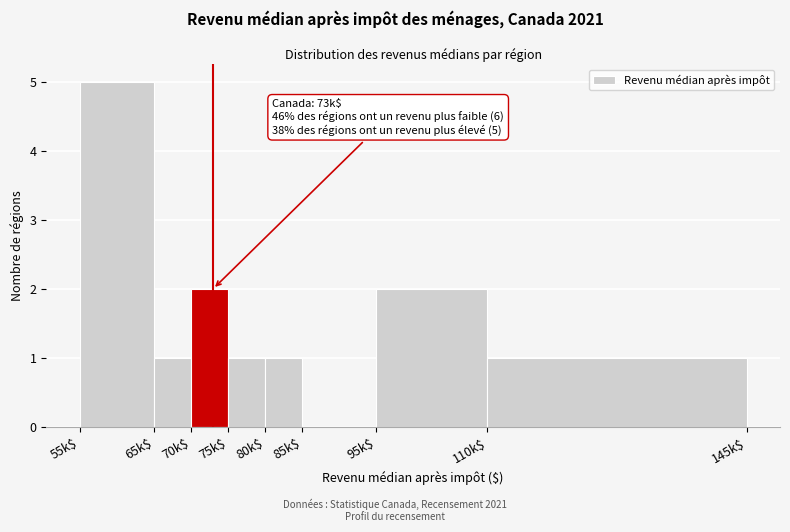

What is the greatest value displayed?

5